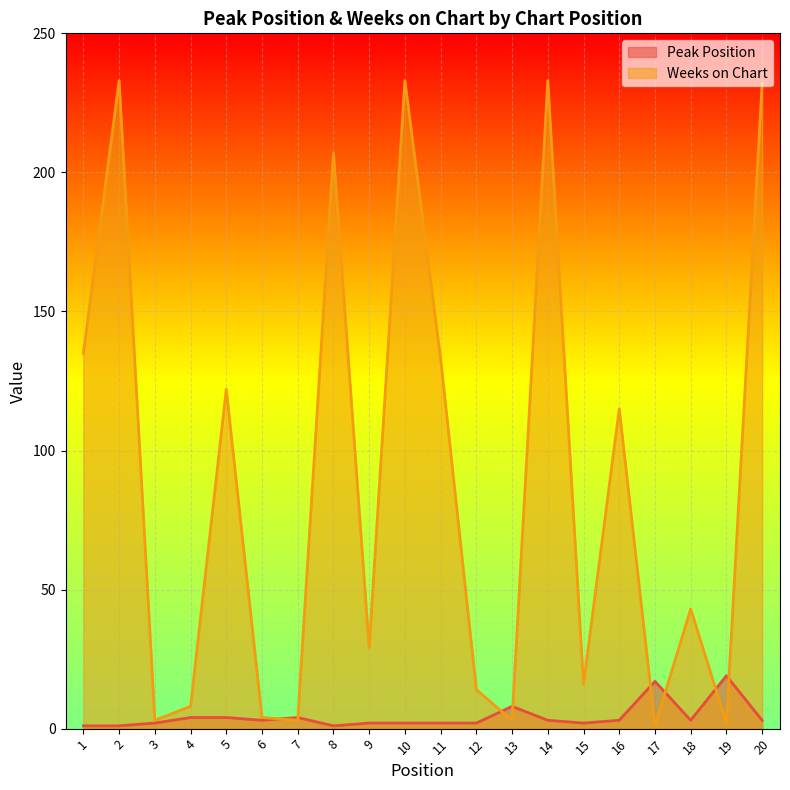

Which category has the lowest value in the Peak Position series?

1